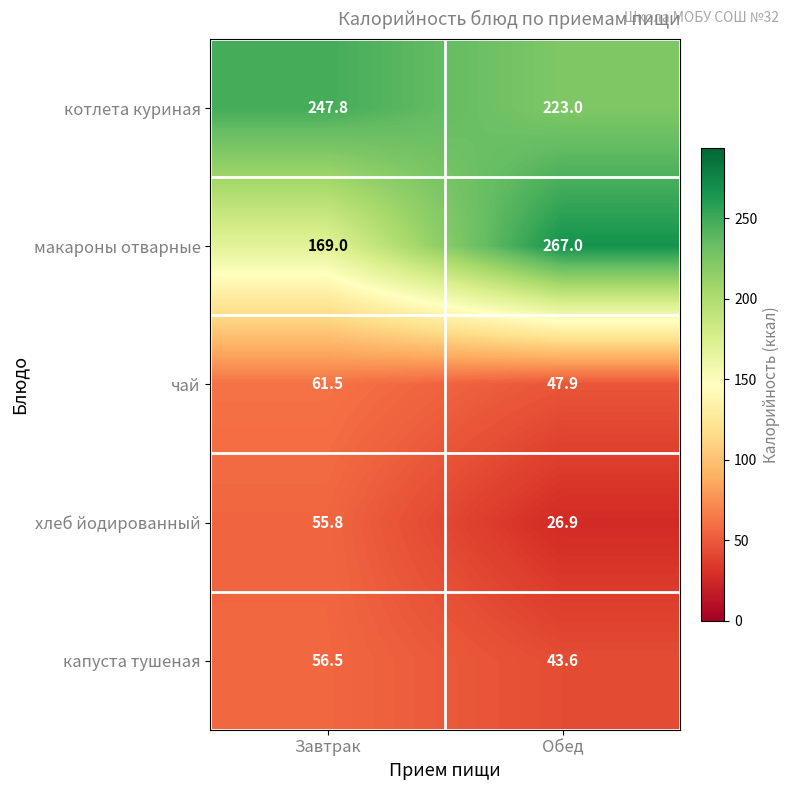

Reading left to right, extract all data points from this chart.

котлета куриная: Завтрак=247.8	Обед=223.0
макароны отварные: Завтрак=169.0	Обед=267.0
чай: Завтрак=61.5	Обед=47.9
хлеб йодированный: Завтрак=55.8	Обед=26.9
капуста тушеная: Завтрак=56.5	Обед=43.6